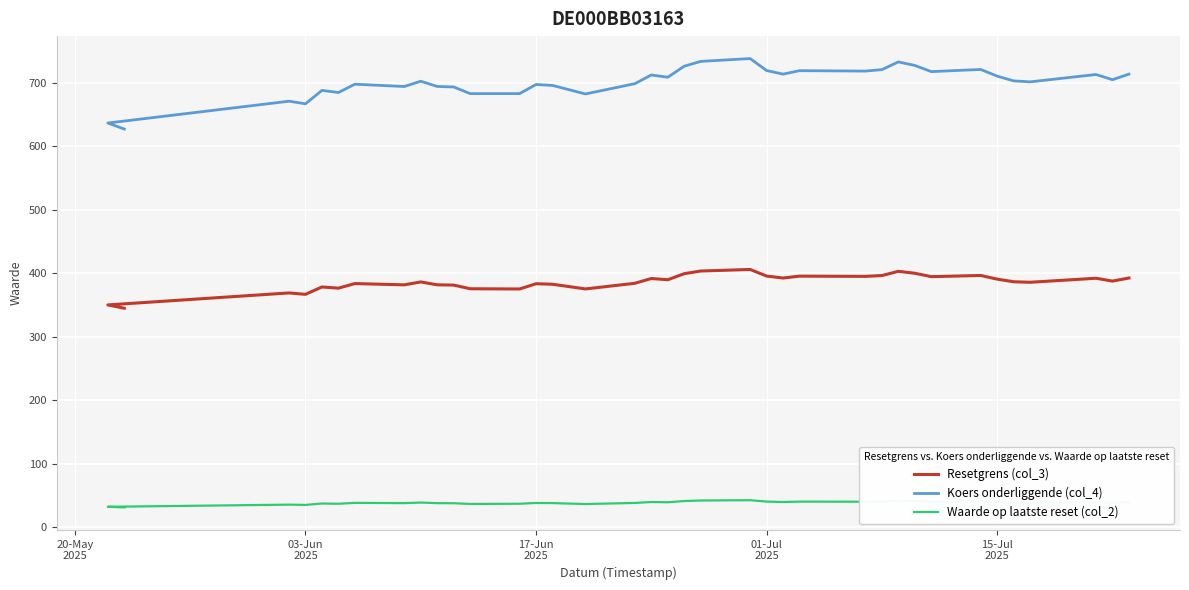

Which series has the largest total across all categories?

Koers onderliggende (col_4)